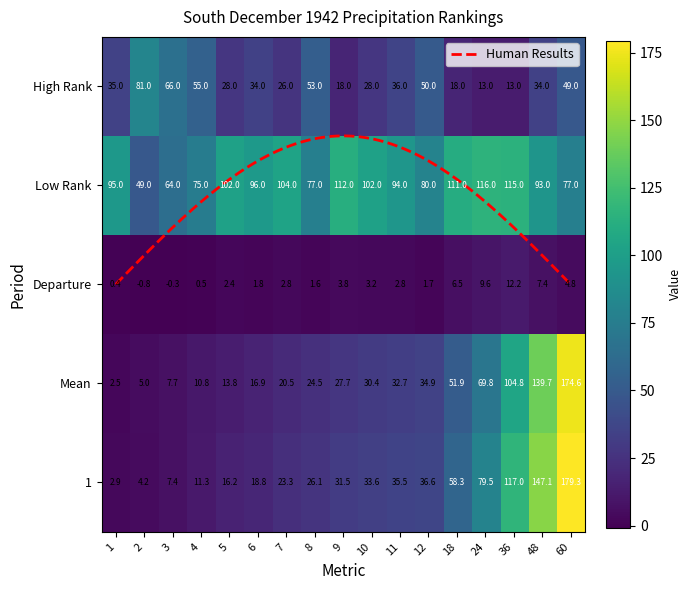

What is the average value of the Low Rank series?

91.9